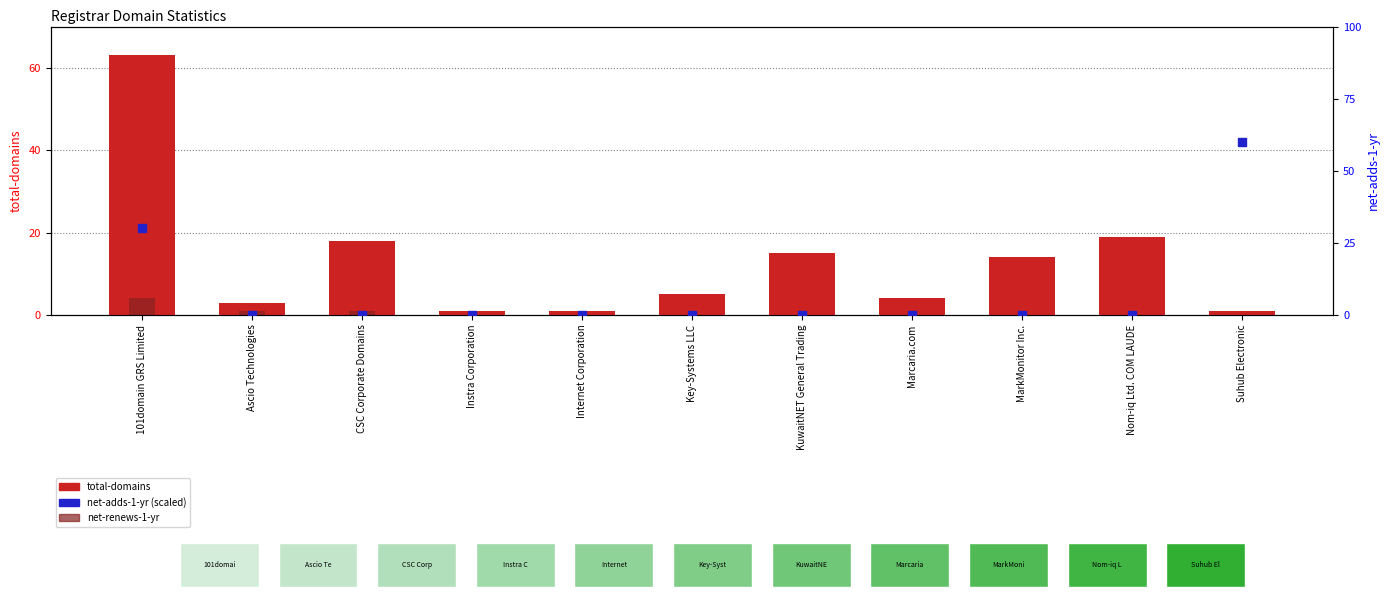

Which series has the widest spread of Y values?

total-domains